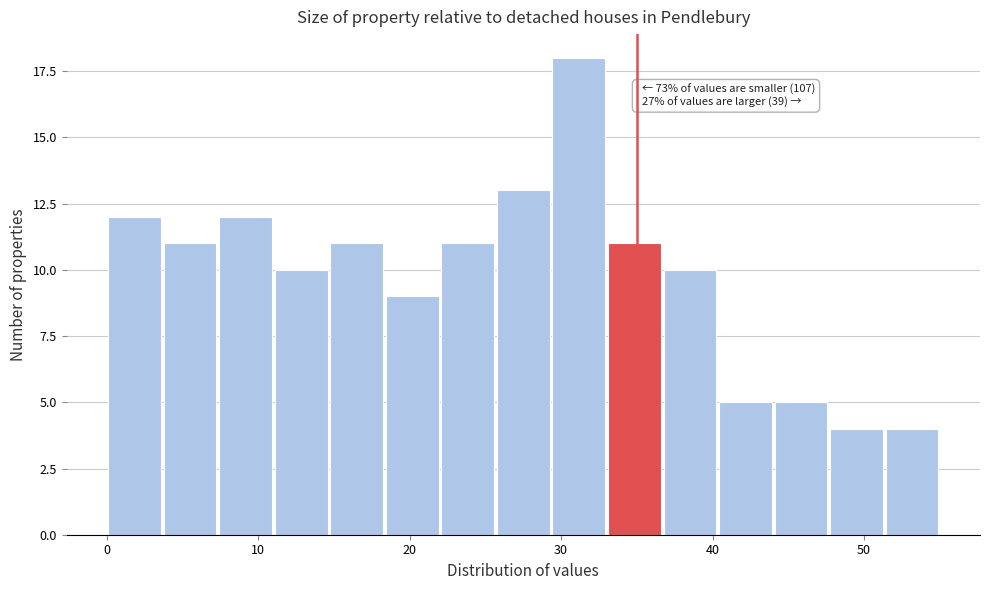

Read against the x-axis, roughly where is the centre of the tallest bar?

31